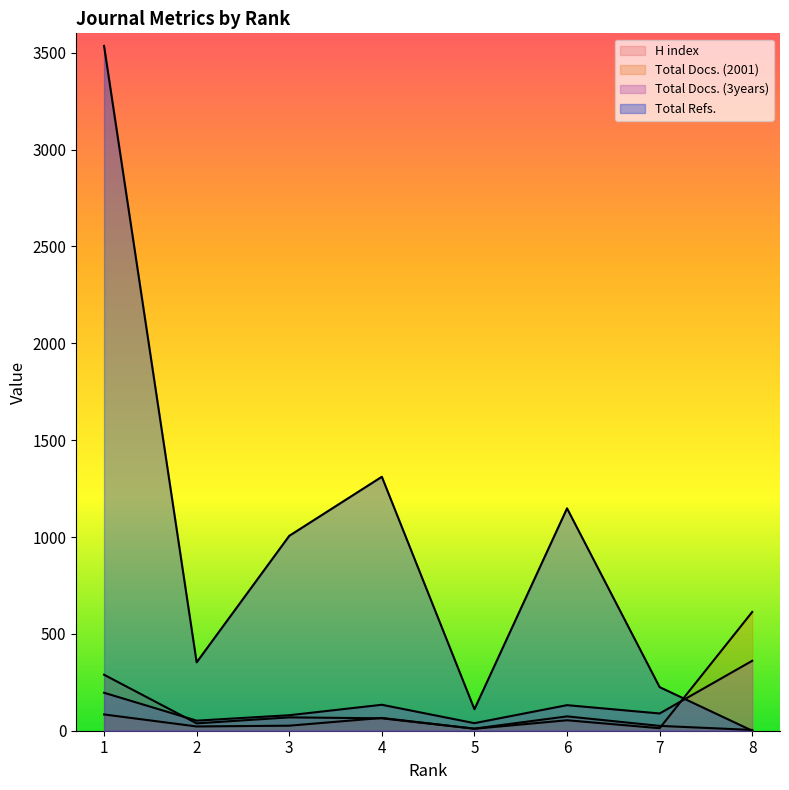

True or false: Total Refs. has a value of 111 at 5.

True